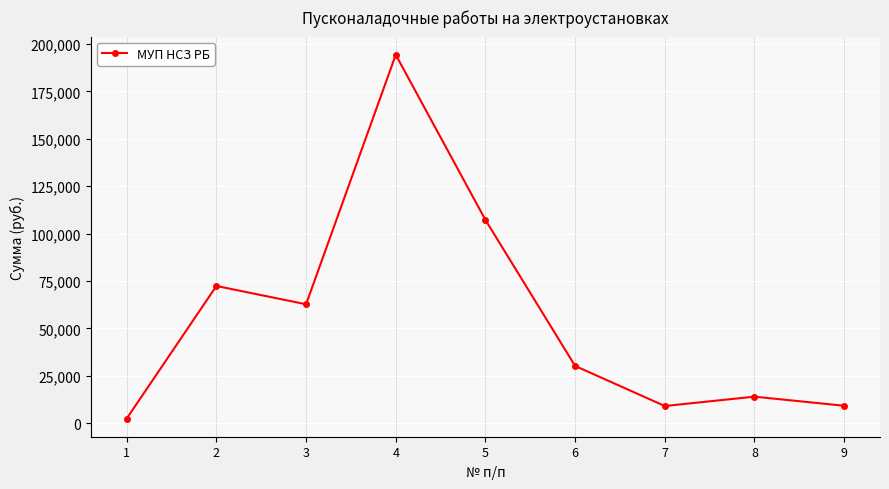

What value does the data have at 7?

9030.2